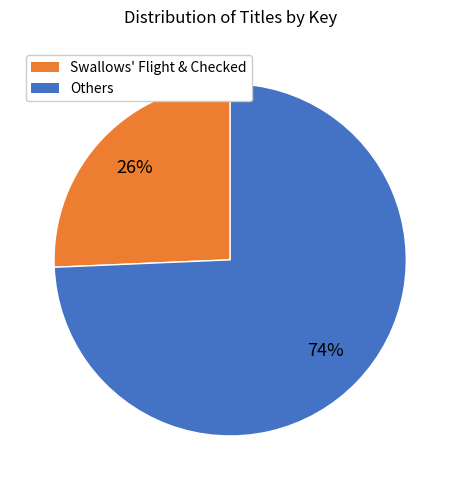

To the nearest percent, what is the average slice percentage?

50%